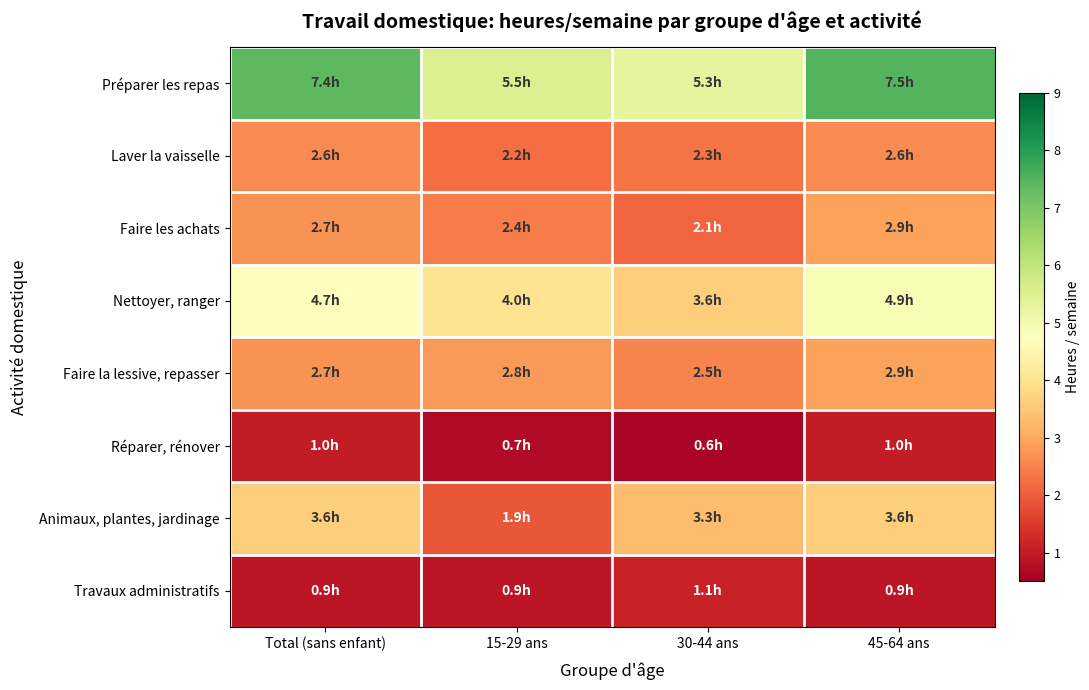

How many data points does each series have?

4